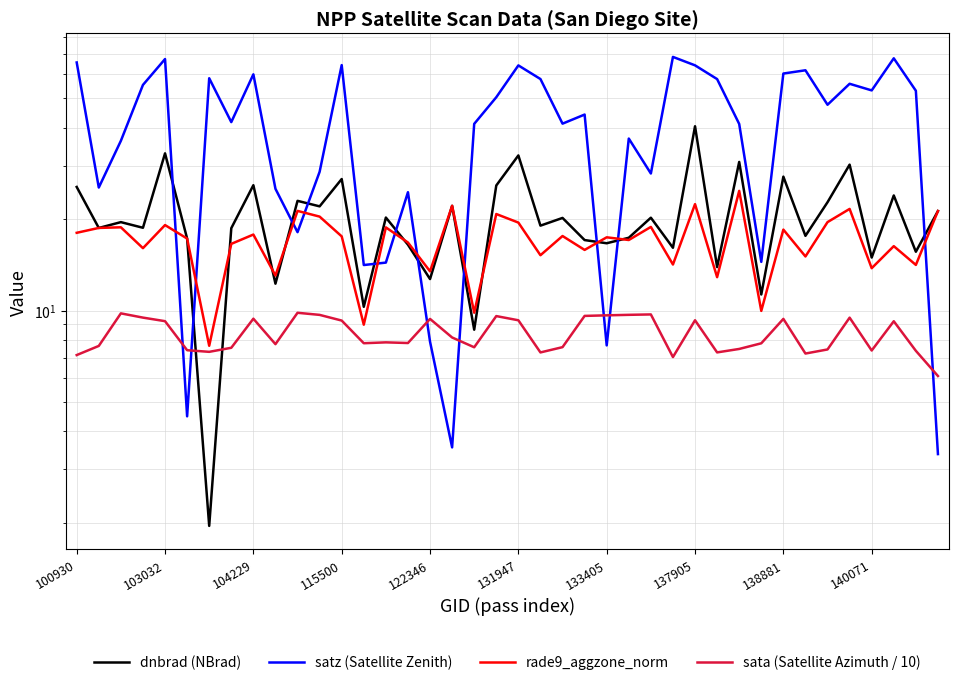

What is the value of the rade9_aggzone_norm point at the 2nd from the left?

18.7